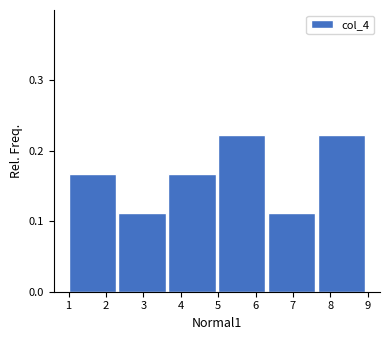

Reading left to right, list every bar in this chart as the range it spans on the x-axis followed by its height. Neither the bar edges nor the heights are printed on the chart, so give them approximately, as read against the axes.

1.0 to 2.3: 0.17
2.3 to 3.7: 0.11
3.7 to 5.0: 0.17
5.0 to 6.3: 0.22
6.3 to 7.7: 0.11
7.7 to 9.0: 0.22